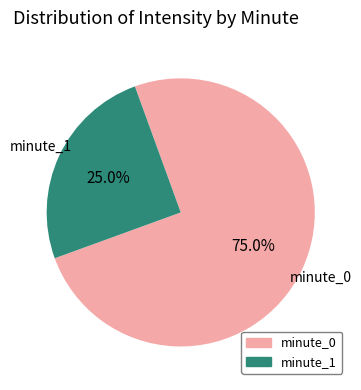

Rank the categories by value from highest to lowest.

minute_0, minute_1